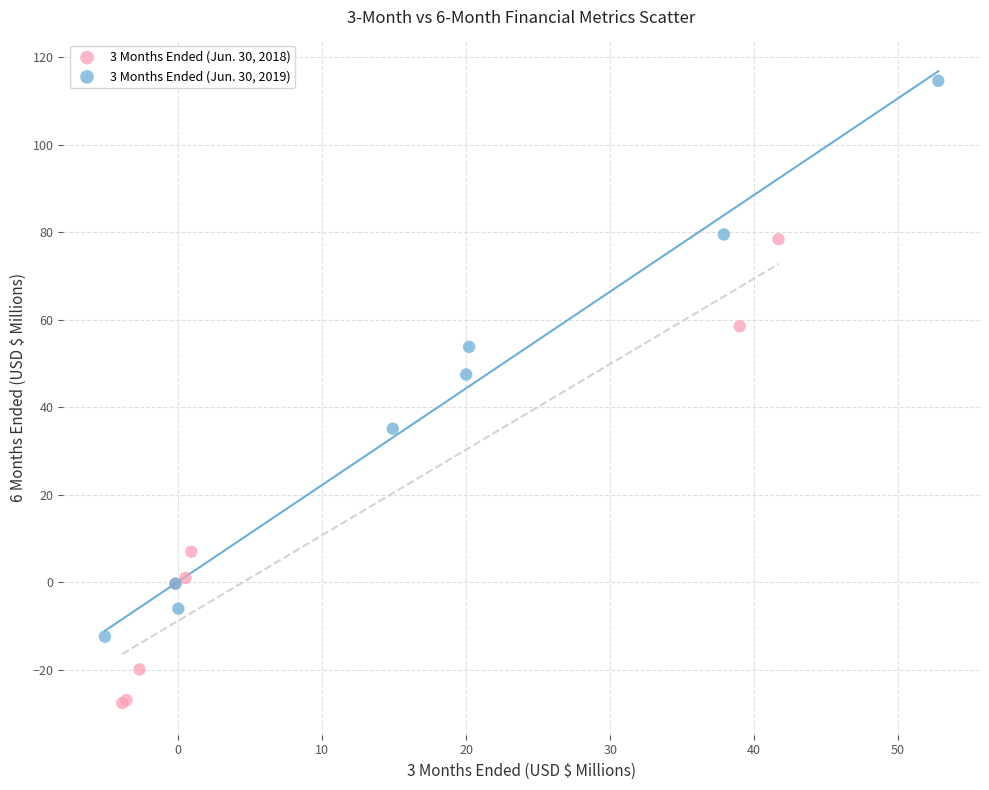

Which series reaches the minimum Y coordinate?

3 Months Ended (Jun. 30, 2018)